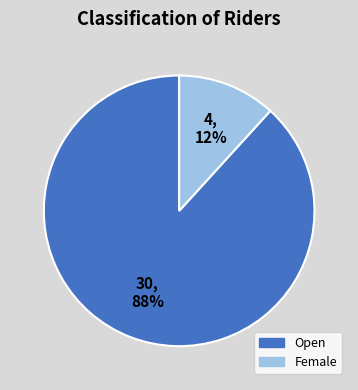

How many segments does this pie chart have?

2